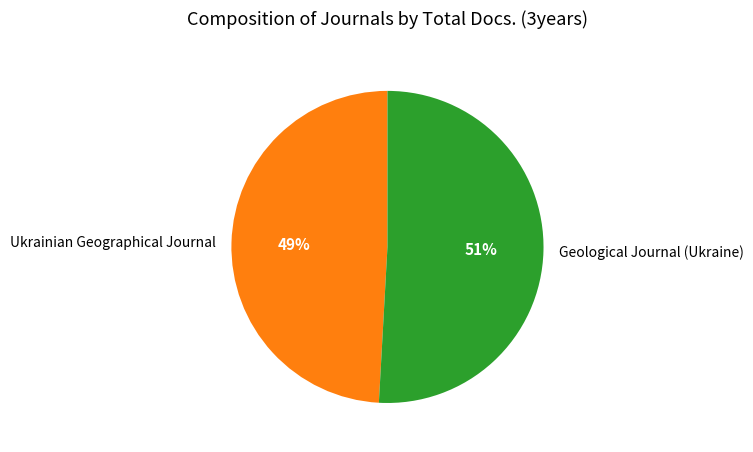

Which slice is the smallest?

Ukrainian Geographical Journal